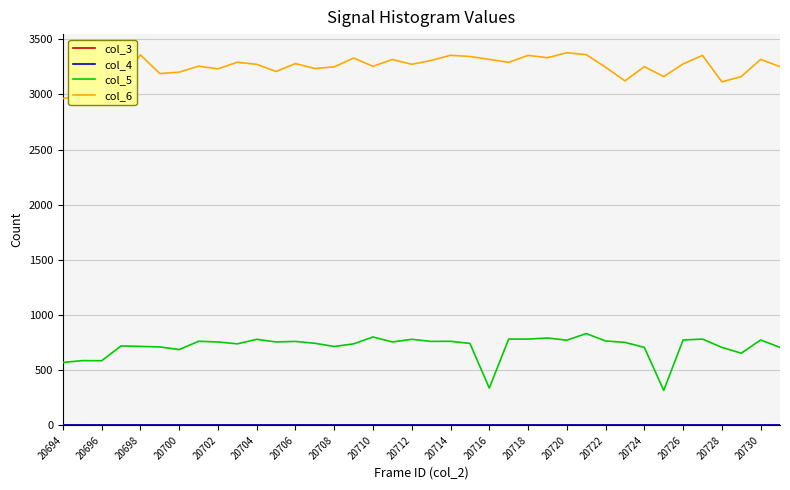

Does the chart have visible grid lines?

Yes